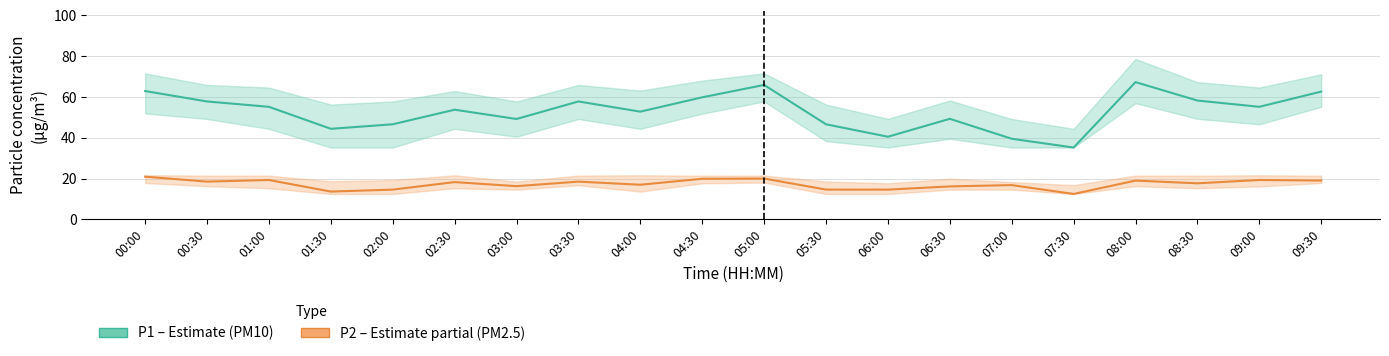

What is the label of the 5th point from the right?

07:30